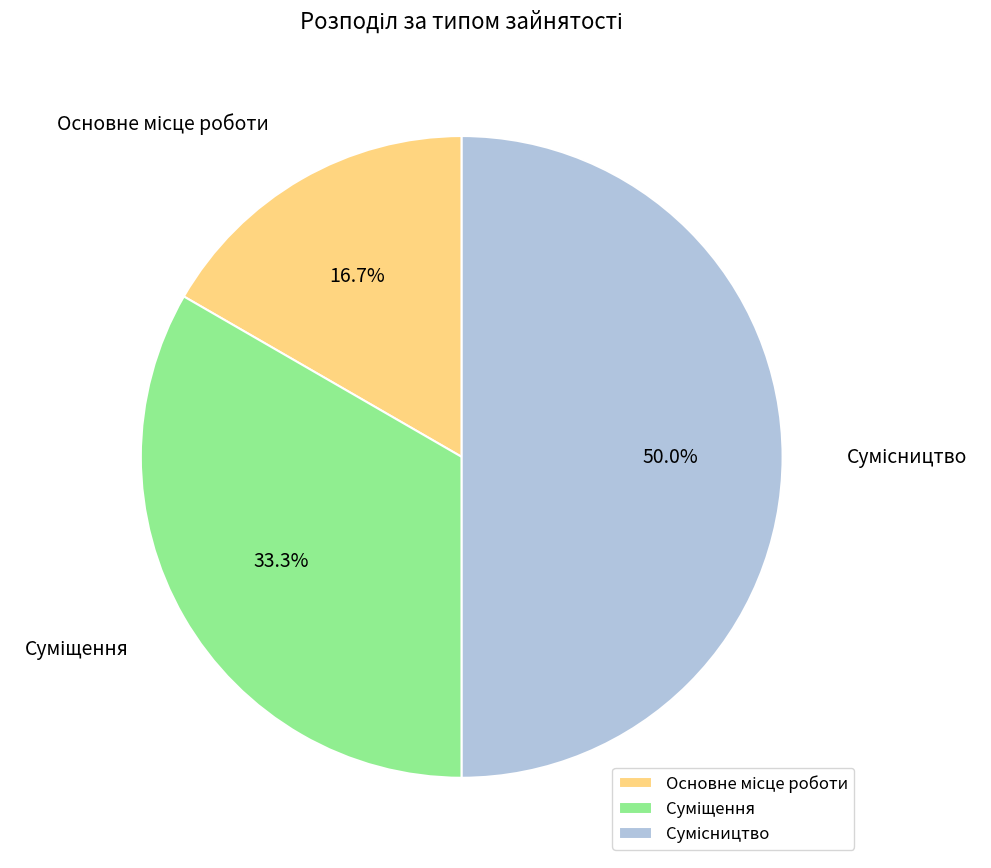

To the nearest percent, what is the combined percentage of Основне місце роботи and Суміщення?

50%